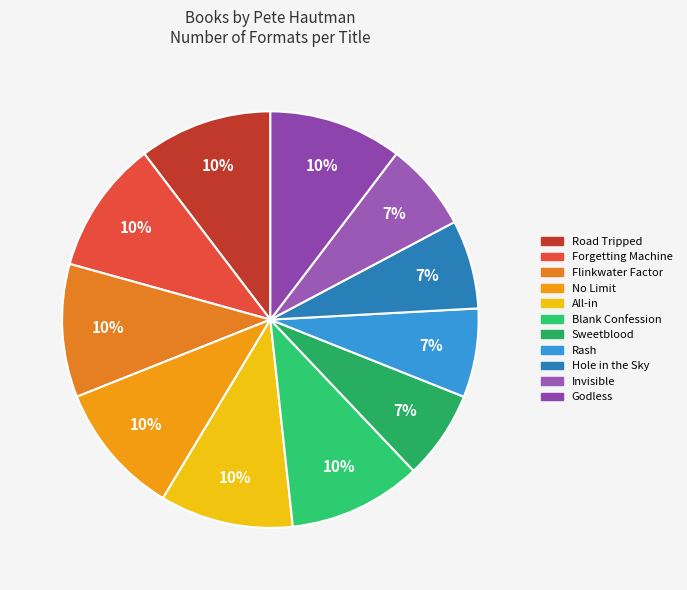

The Hole in the Sky slice represents 9% of the pie. True or false?

False